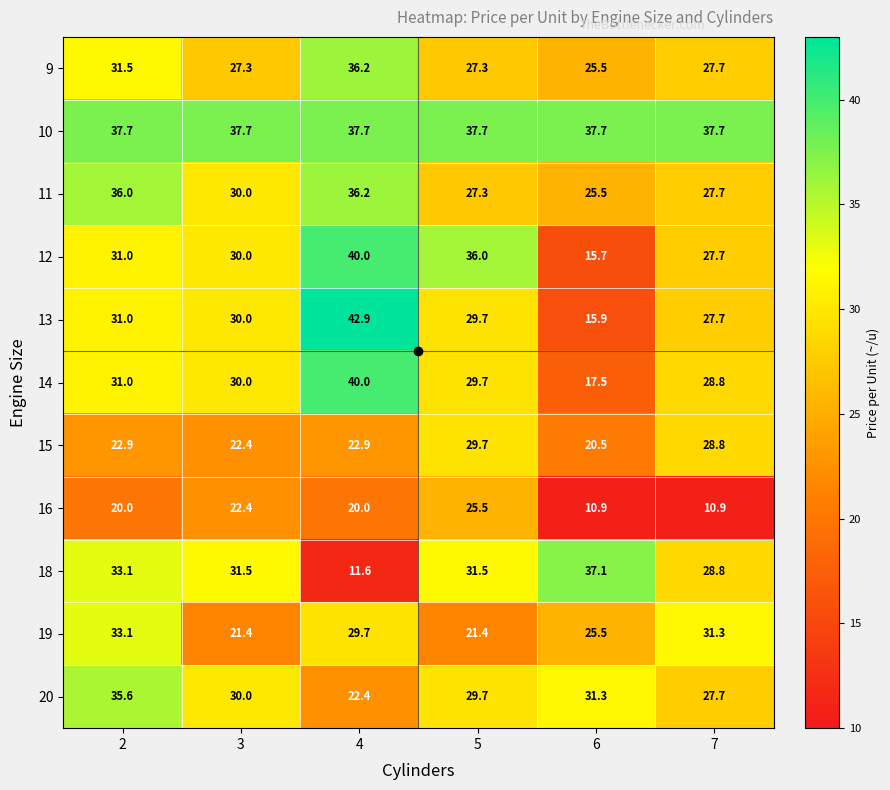

What is the spread (max minus min) of values at 2?

17.7